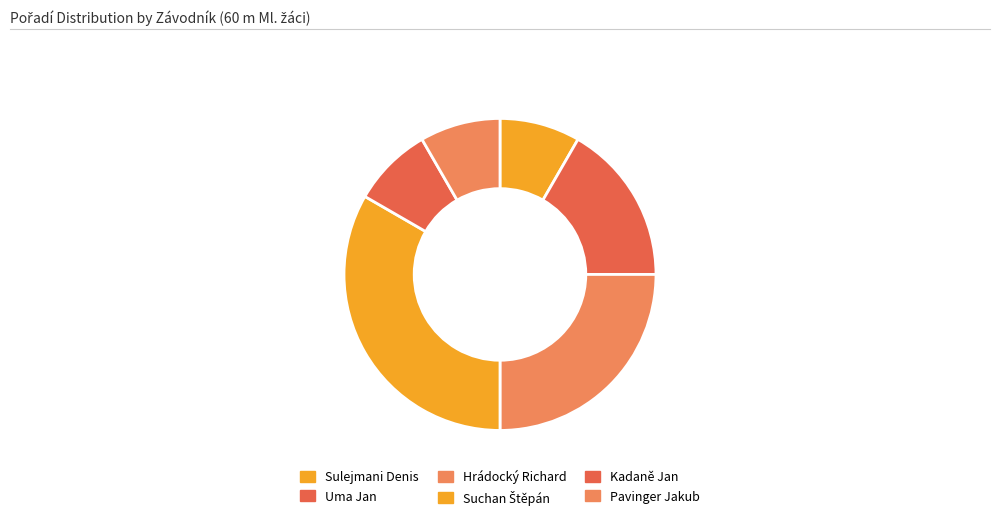

Is Uma Jan the majority of the pie?

No